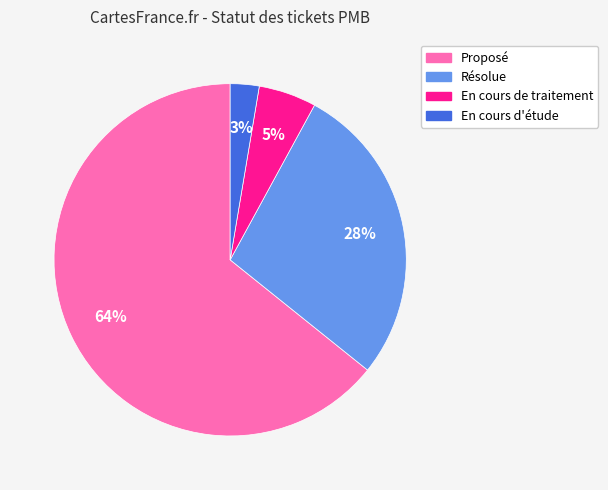

Is it true that En cours d'étude is 3% of the pie?

True